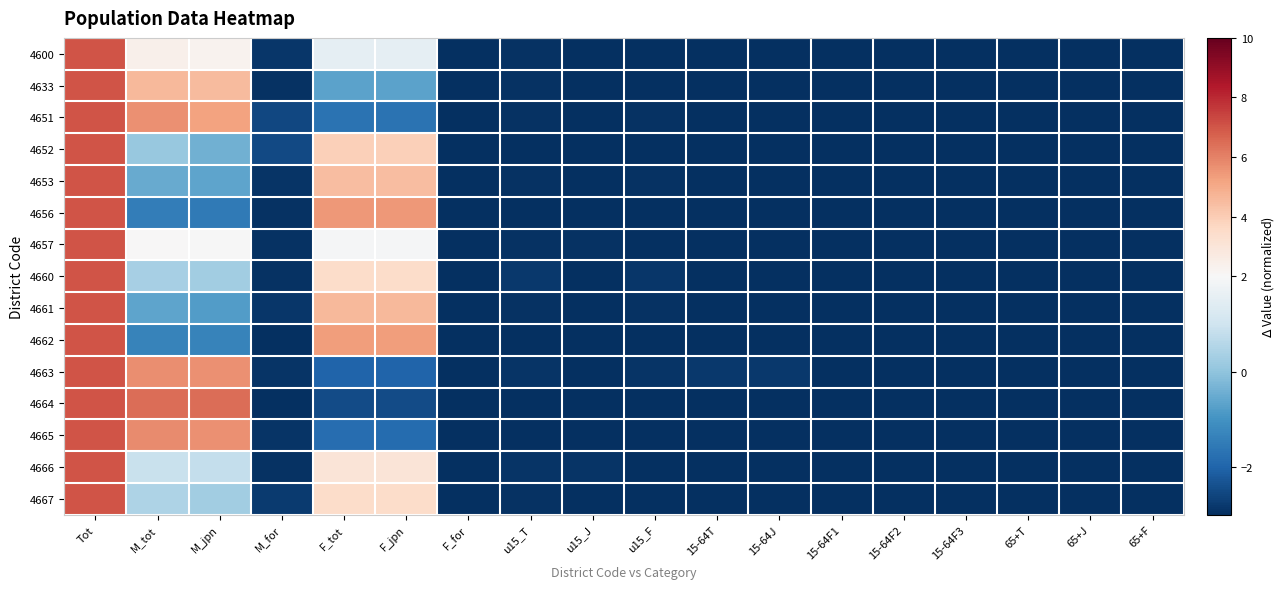

What is the minimum value shown in the chart?

-3.0